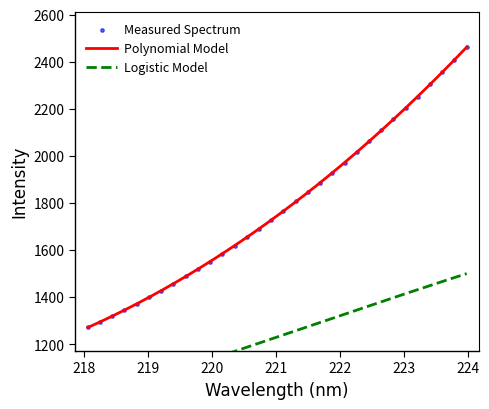

What is the lowest value of the Polynomial Model series?

1270.8